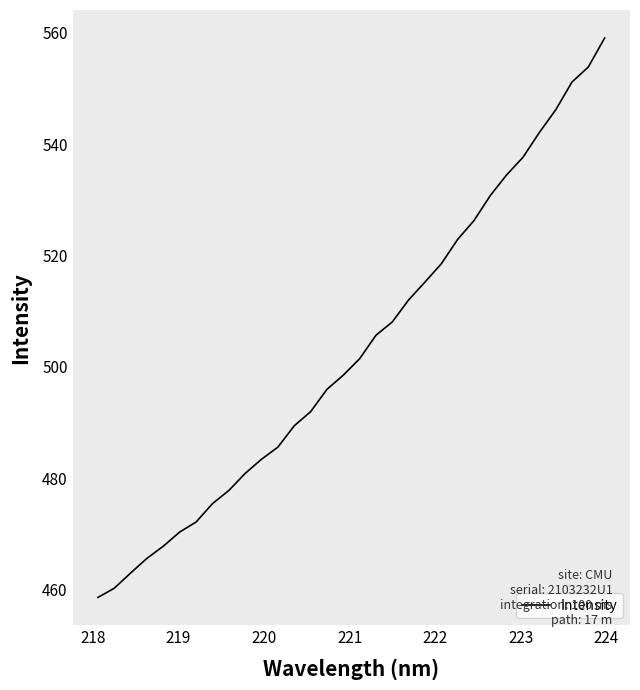

Reading right to left, transcribe all the data shown in this chart.

559.1	553.9	551.2	546.2	542.1	537.7	534.5	530.8	526.3	522.9	518.5	515.2	512.0	508.1	505.7	501.4	498.5	495.9	491.9	489.4	485.6	483.4	480.8	477.8	475.4	472.1	470.3	467.8	465.6	462.9	460.2	458.5